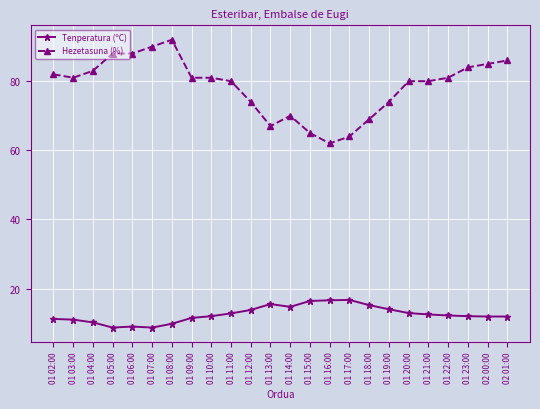

Is it true that Tenperatura (ºC) equals 16.6 at 01 16:00?

True